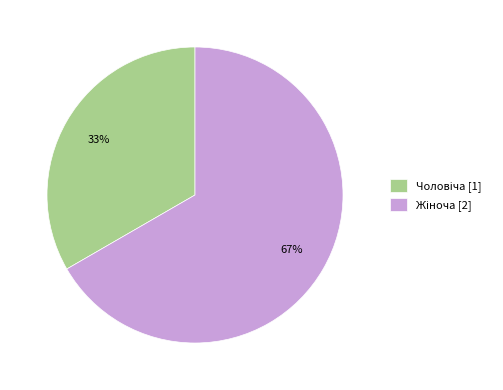

How many slices are in this pie chart?

2